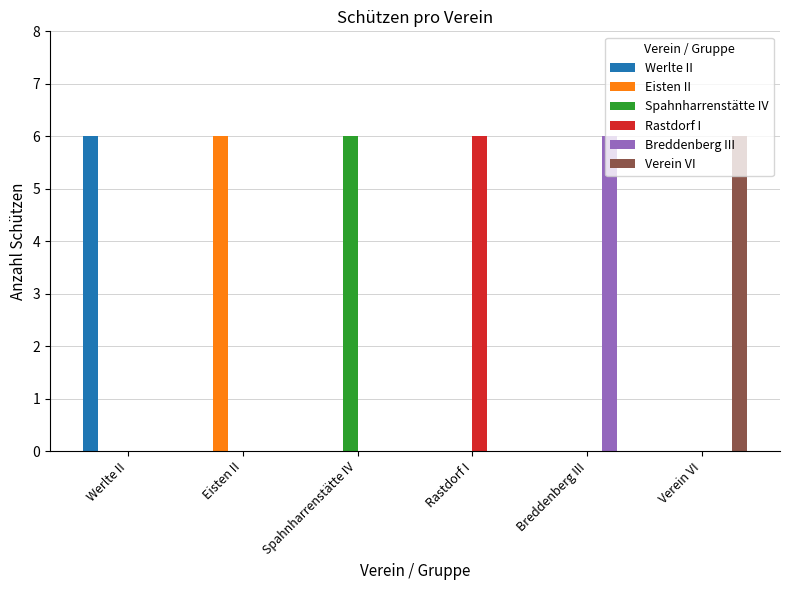

Which category has the highest value in the Werlte II series?

Werlte II